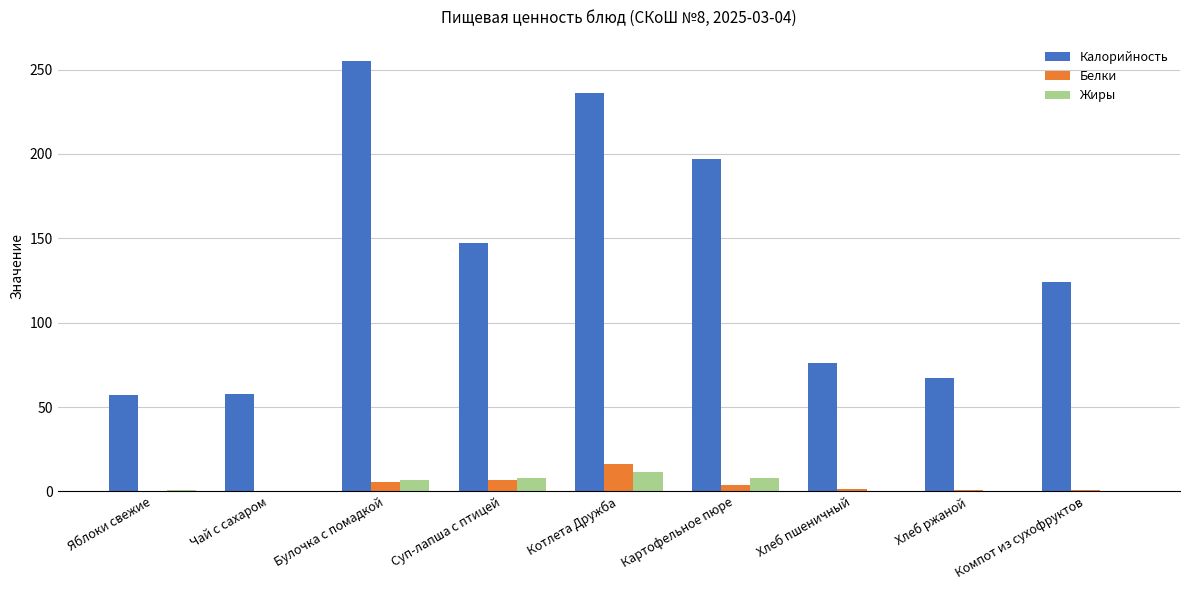

How many data points does each series have?

9